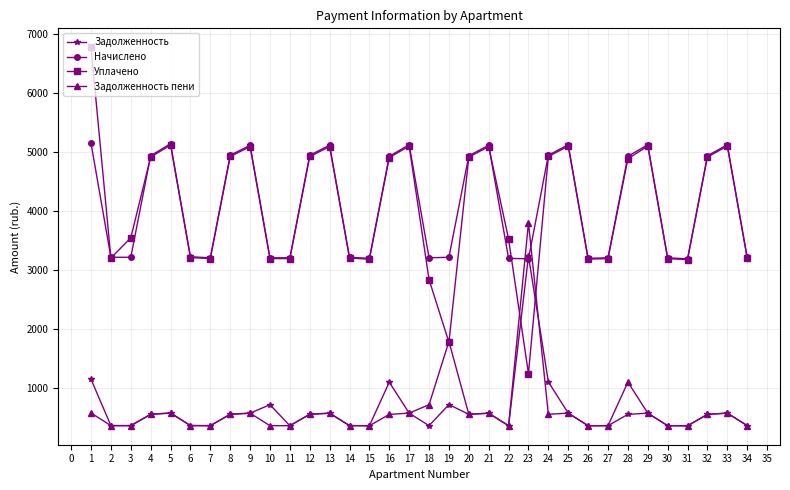

What is the smallest value displayed?

354.3